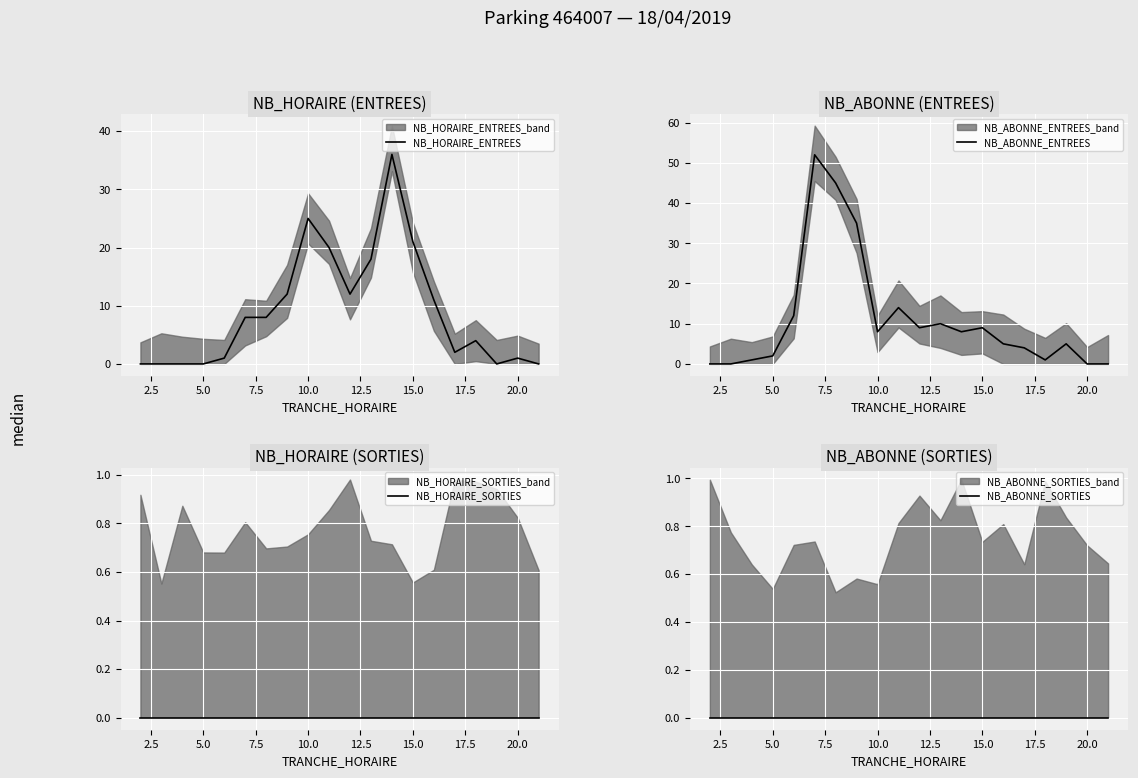

At how many categories does at least one series exceed 16?

8